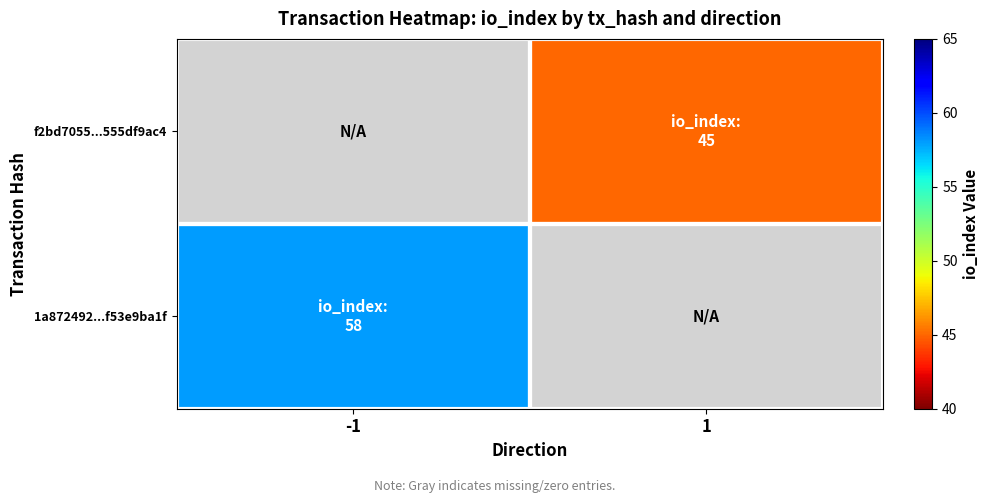

Rank the series by their average value, from lowest to highest.

1a872492...f53e9ba1f, f2bd7055...555df9ac4